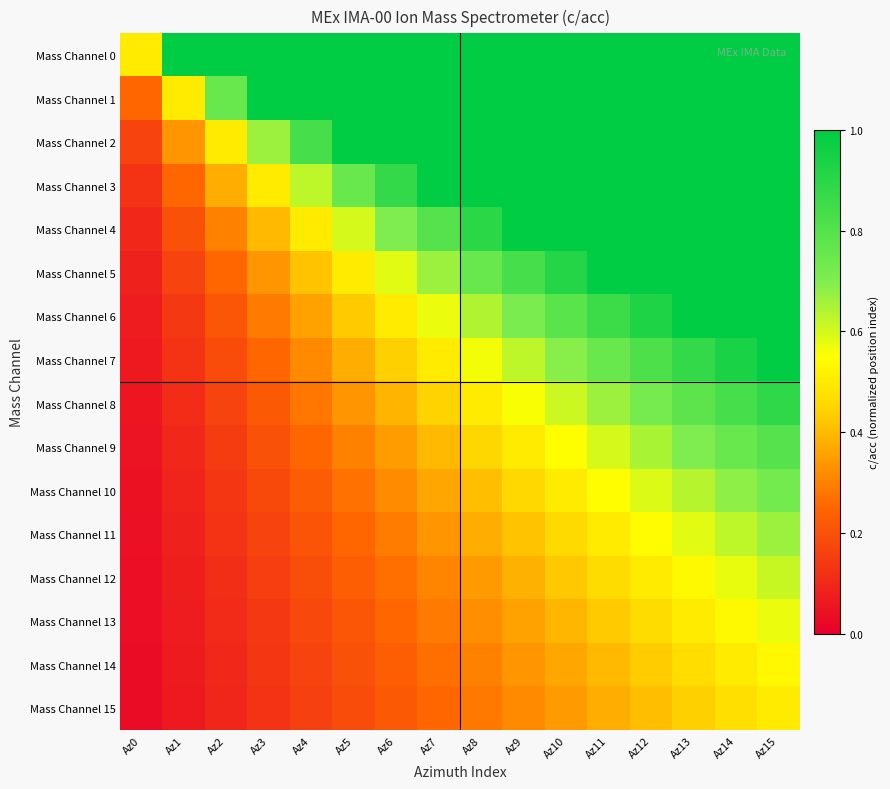

What is the total value across all series at Az15?

13.3